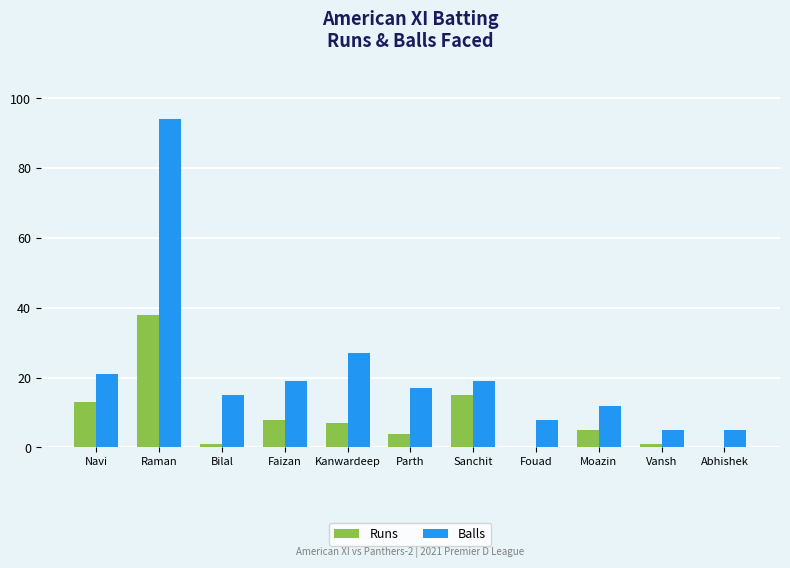

Is it true that Balls equals 94 at Raman?

True